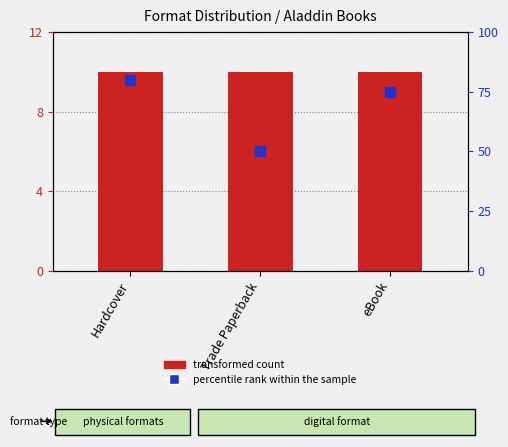

At which label does transformed count reach its peak?

Hardcover